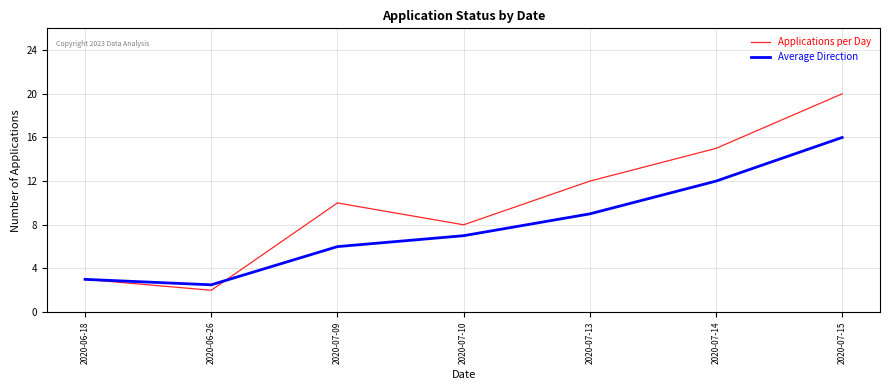

What is the difference between the maximum and minimum values in the Average Direction series?

13.5